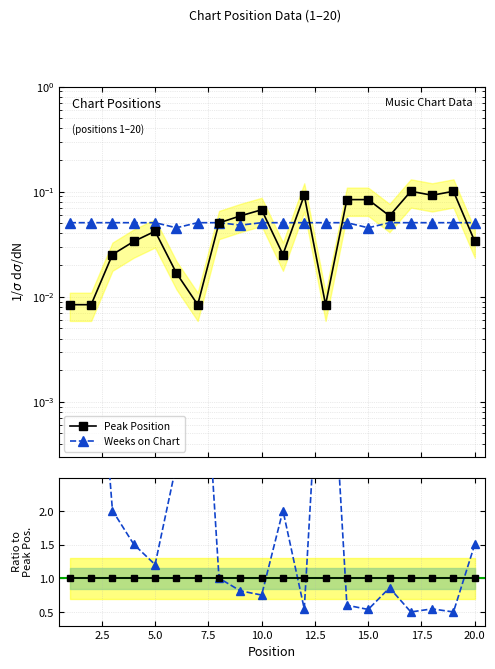

Rank the series by their average value, from highest to lowest.

Weeks on Chart, Peak Position